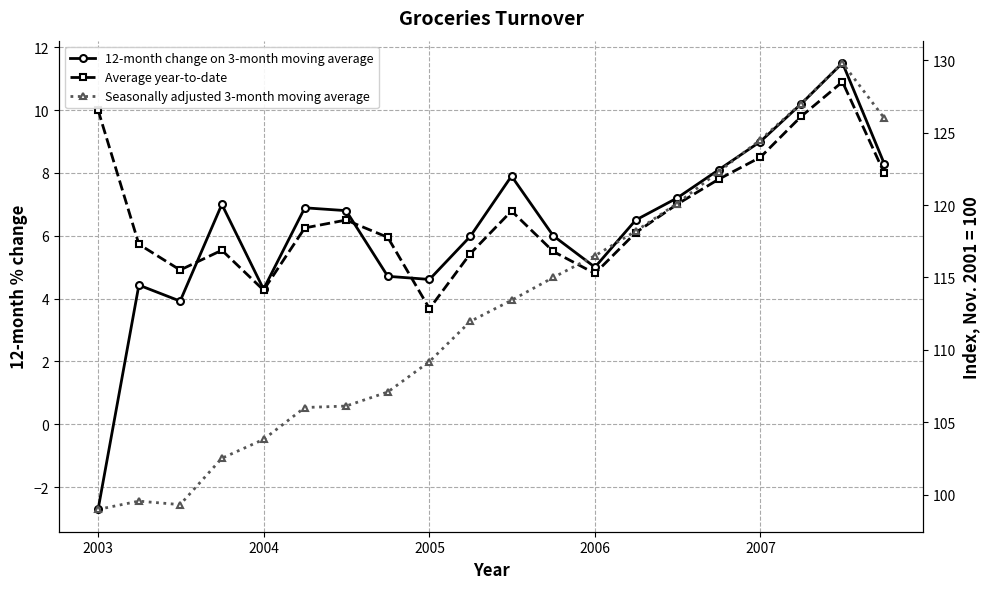

How many categories are shown in the chart?

20